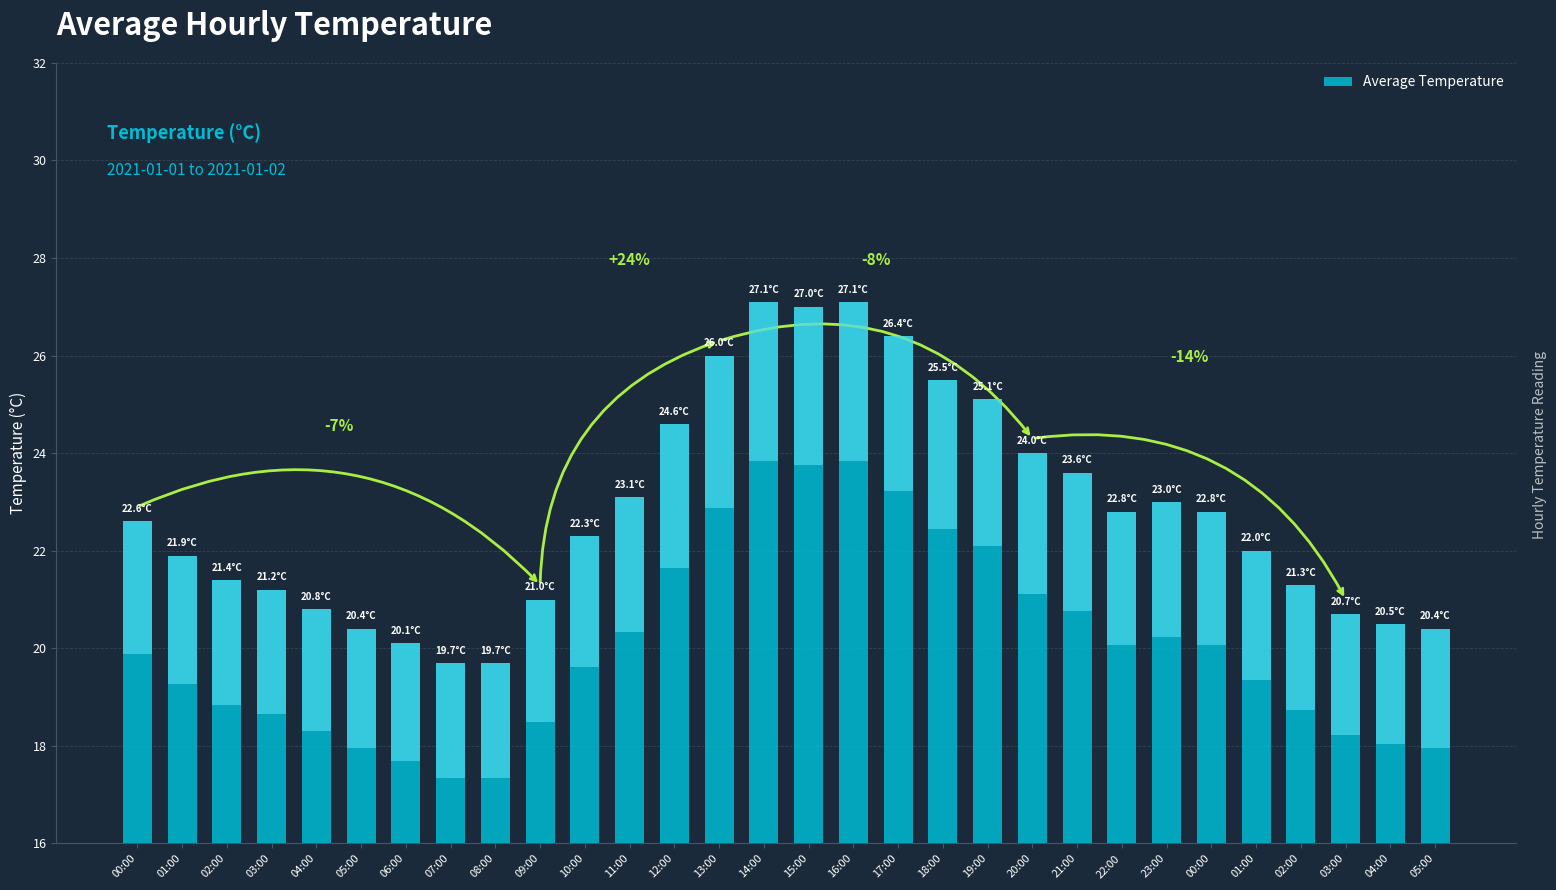

Between 19:00 and 11:00, which is larger?

19:00